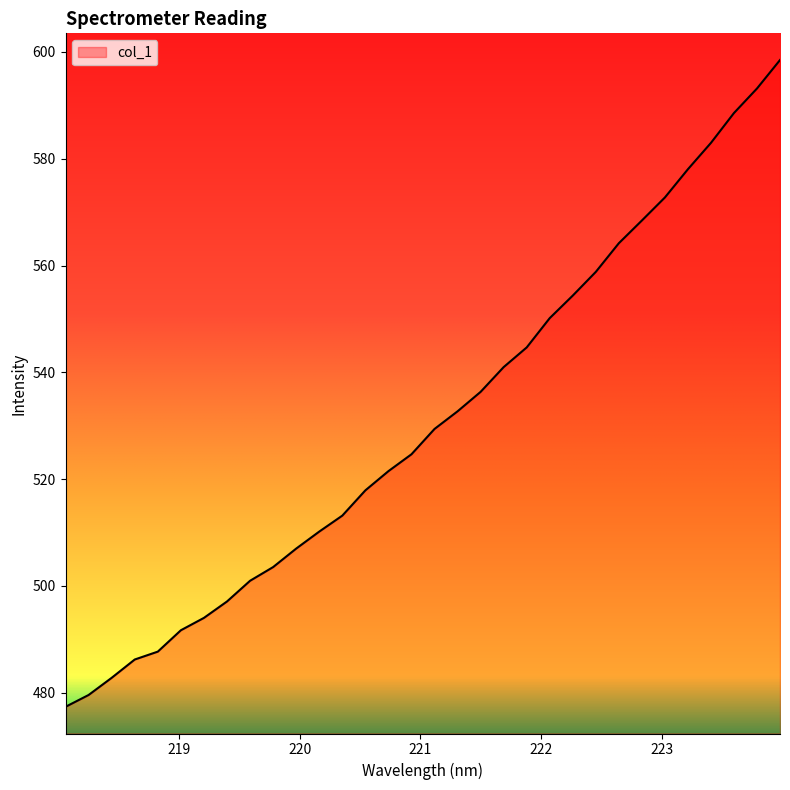

What is the minimum value shown in the chart?

477.3